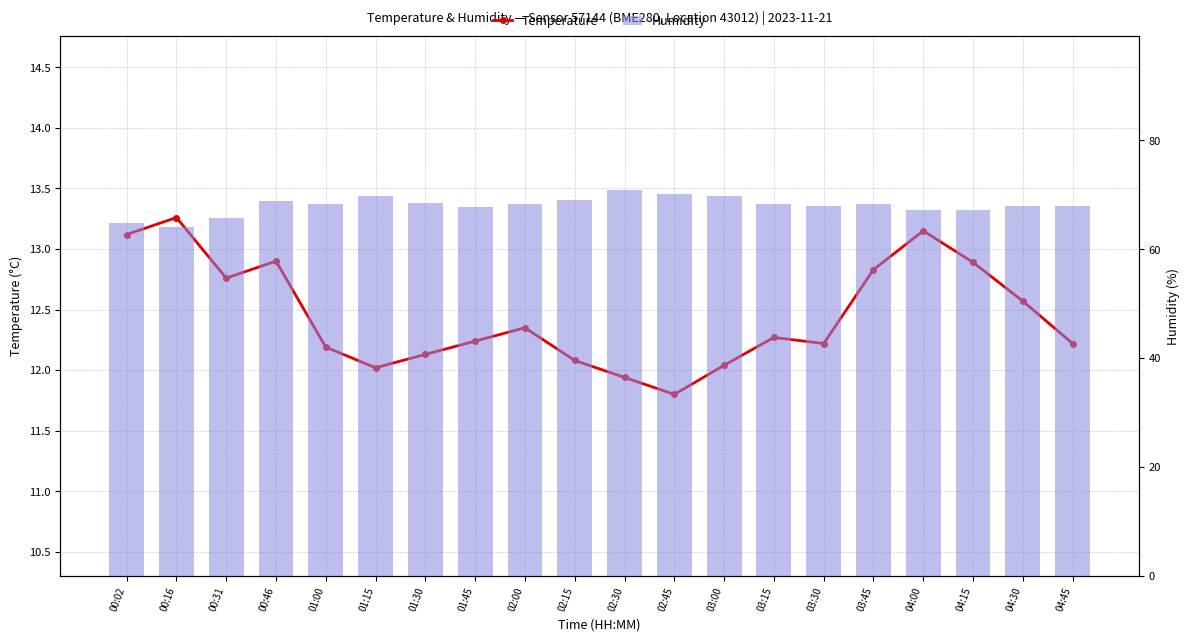

Where is Humidity nearest to the value 67?

04:00